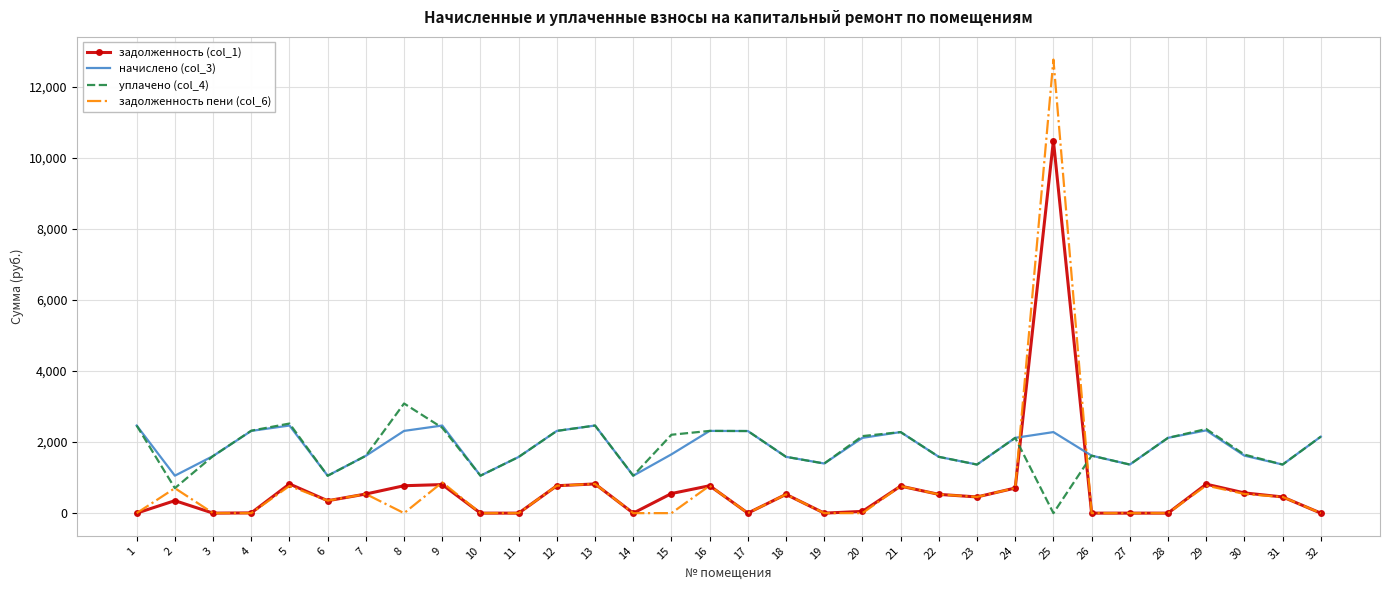

How many values in the задолженность (col_1) series are below 455?

15